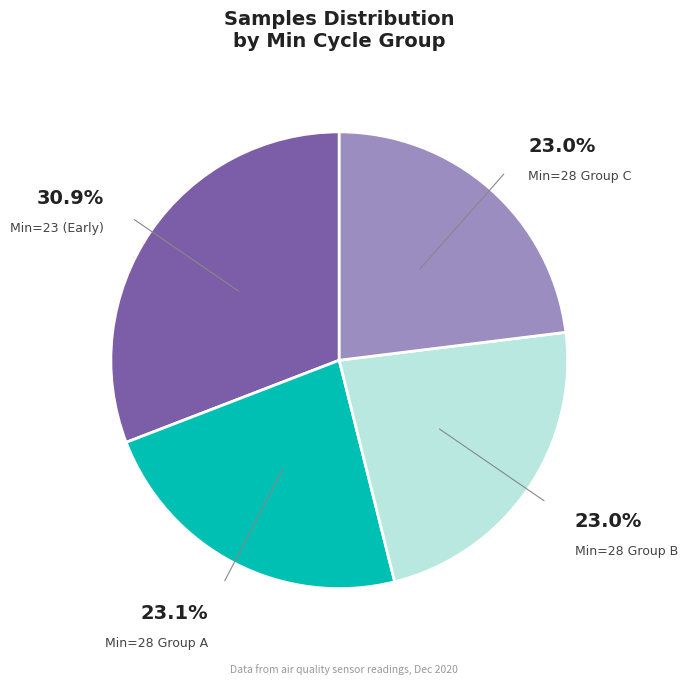

Is there any slice that represents more than half of the pie?

No